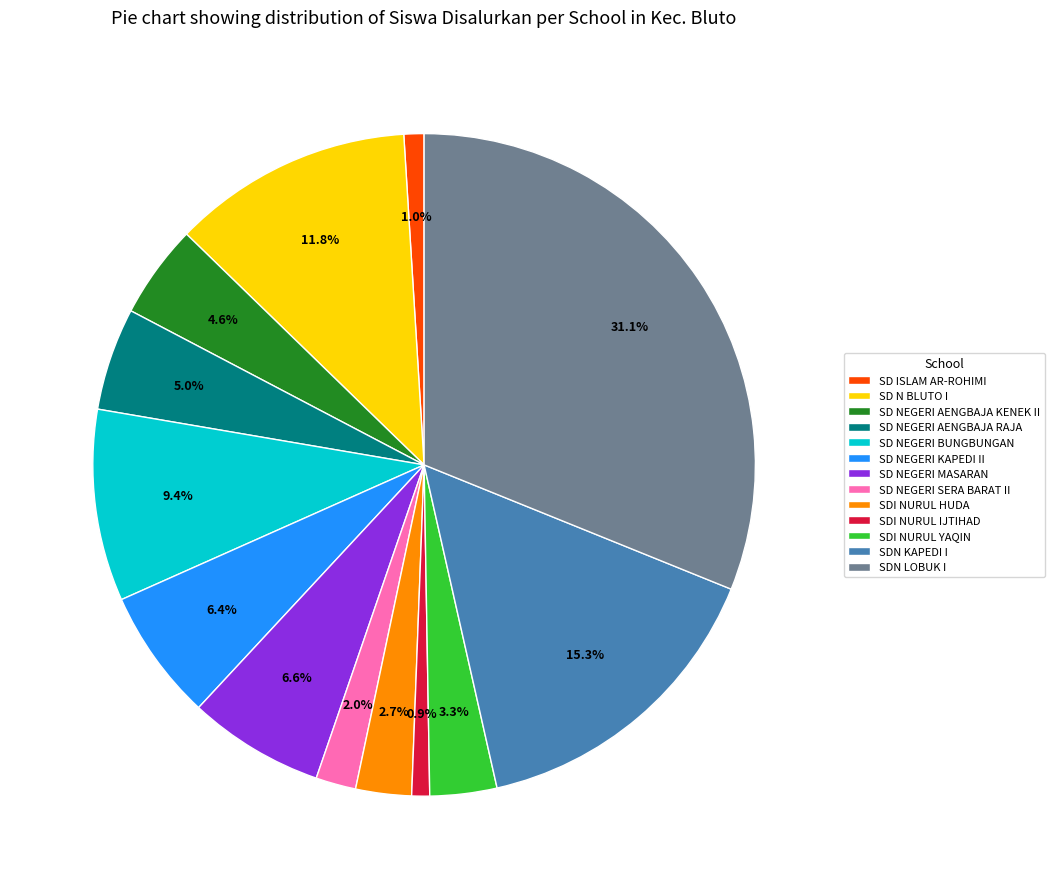

Combined, what portion of the pie is SD ISLAM AR-ROHIMI and SDN LOBUK I?

32.1%